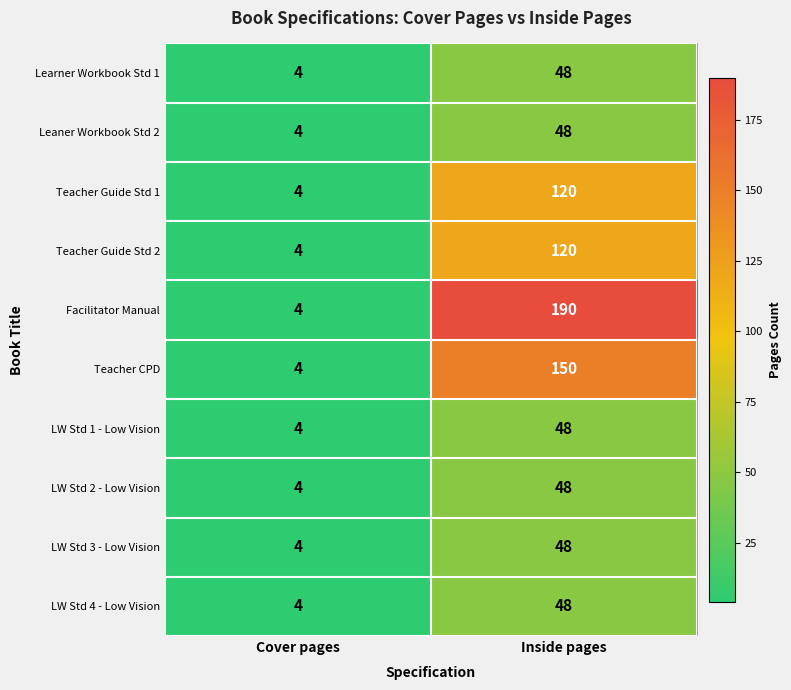

The value of Leaner Workbook Std 2 at Inside pages is 48. True or false?

True